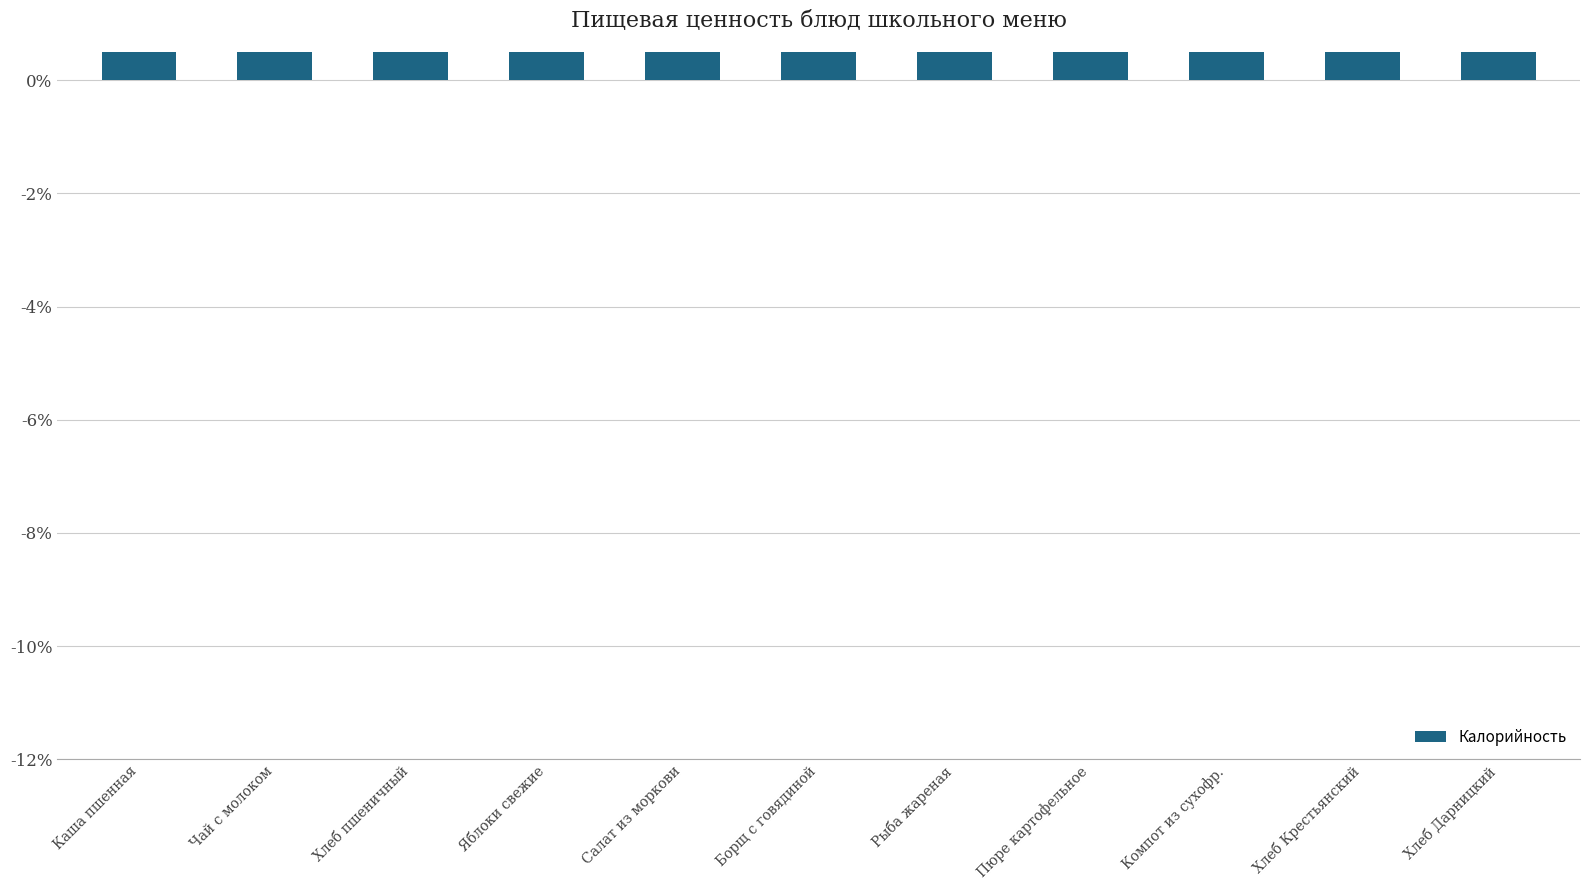

Where is the data nearest to the value 6?

Хлеб пшеничный